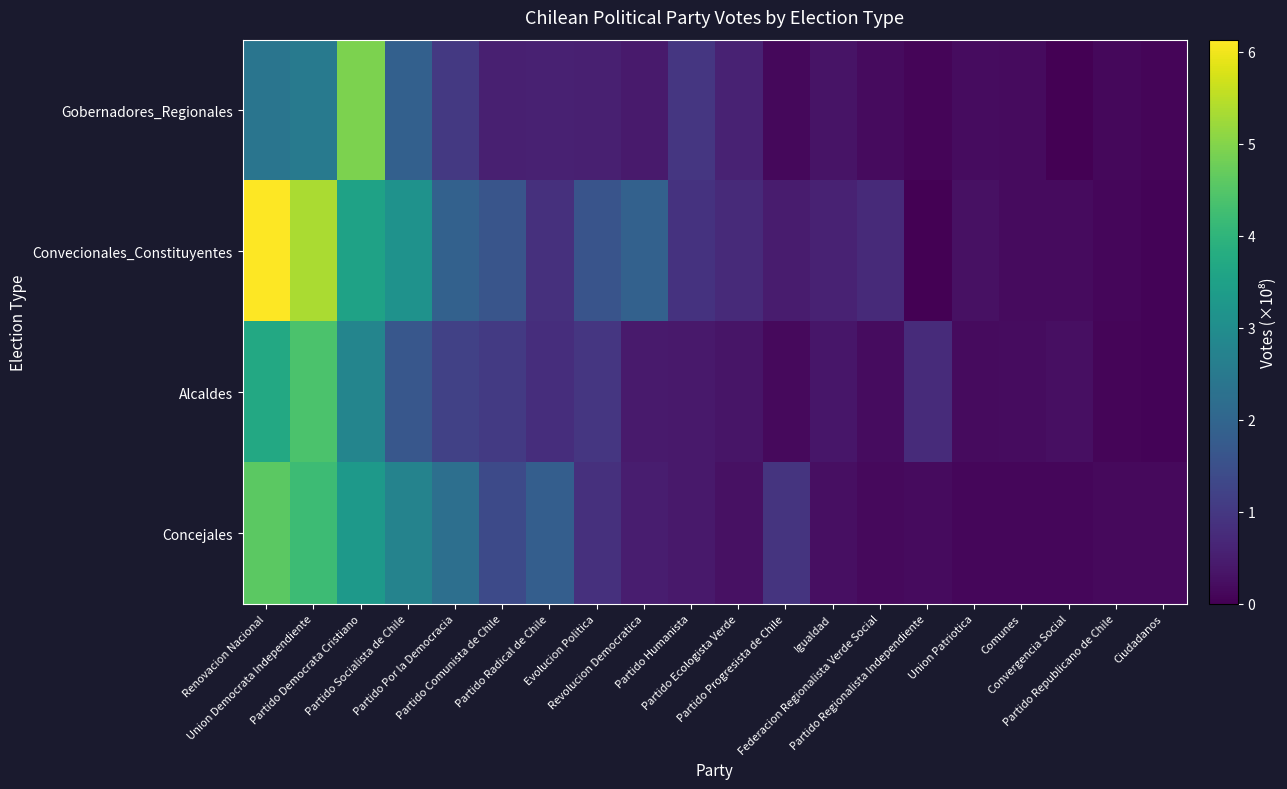

Reading left to right, list all the values displayed in this chart.

Gobernadores_Regionales: Renovacion Nacional=2.4	Union Democrata Independiente=2.5	Partido Democrata Cristiano=4.9	Partido Socialista de Chile=1.9	Partido Por la Democracia=1.0	Partido Comunista de Chile=0.5	Partido Radical de Chile=0.6	Evolucion Politica=0.5	Revolucion Democratica=0.5	Partido Humanista=1.0	Partido Ecologista Verde=0.6	Partido Progresista de Chile=0.1	Igualdad=0.3	Federacion Regionalista Verde Social=0.2	Partido Regionalista Independiente=0.1	Union Patriotica=0.2	Comunes=0.2	Convergencia Social=0.0	Partido Republicano de Chile=0.1	Ciudadanos=0.1
Convecionales_Constituyentes: Renovacion Nacional=6.1	Union Democrata Independiente=5.3	Partido Democrata Cristiano=3.5	Partido Socialista de Chile=3.1	Partido Por la Democracia=1.9	Partido Comunista de Chile=1.6	Partido Radical de Chile=0.9	Evolucion Politica=1.6	Revolucion Democratica=1.9	Partido Humanista=0.9	Partido Ecologista Verde=0.7	Partido Progresista de Chile=0.5	Igualdad=0.6	Federacion Regionalista Verde Social=0.7	Partido Regionalista Independiente=0.0	Union Patriotica=0.3	Comunes=0.2	Convergencia Social=0.2	Partido Republicano de Chile=0.1	Ciudadanos=0.1
Alcaldes: Renovacion Nacional=3.7	Union Democrata Independiente=4.4	Partido Democrata Cristiano=2.8	Partido Socialista de Chile=1.7	Partido Por la Democracia=1.2	Partido Comunista de Chile=1.0	Partido Radical de Chile=0.8	Evolucion Politica=1.0	Revolucion Democratica=0.4	Partido Humanista=0.4	Partido Ecologista Verde=0.3	Partido Progresista de Chile=0.2	Igualdad=0.4	Federacion Regionalista Verde Social=0.2	Partido Regionalista Independiente=0.7	Union Patriotica=0.2	Comunes=0.2	Convergencia Social=0.2	Partido Republicano de Chile=0.1	Ciudadanos=0.1
Concejales: Renovacion Nacional=4.6	Union Democrata Independiente=4.2	Partido Democrata Cristiano=3.3	Partido Socialista de Chile=2.7	Partido Por la Democracia=2.2	Partido Comunista de Chile=1.4	Partido Radical de Chile=1.8	Evolucion Politica=0.8	Revolucion Democratica=0.5	Partido Humanista=0.4	Partido Ecologista Verde=0.3	Partido Progresista de Chile=0.9	Igualdad=0.3	Federacion Regionalista Verde Social=0.2	Partido Regionalista Independiente=0.2	Union Patriotica=0.1	Comunes=0.1	Convergencia Social=0.1	Partido Republicano de Chile=0.2	Ciudadanos=0.2